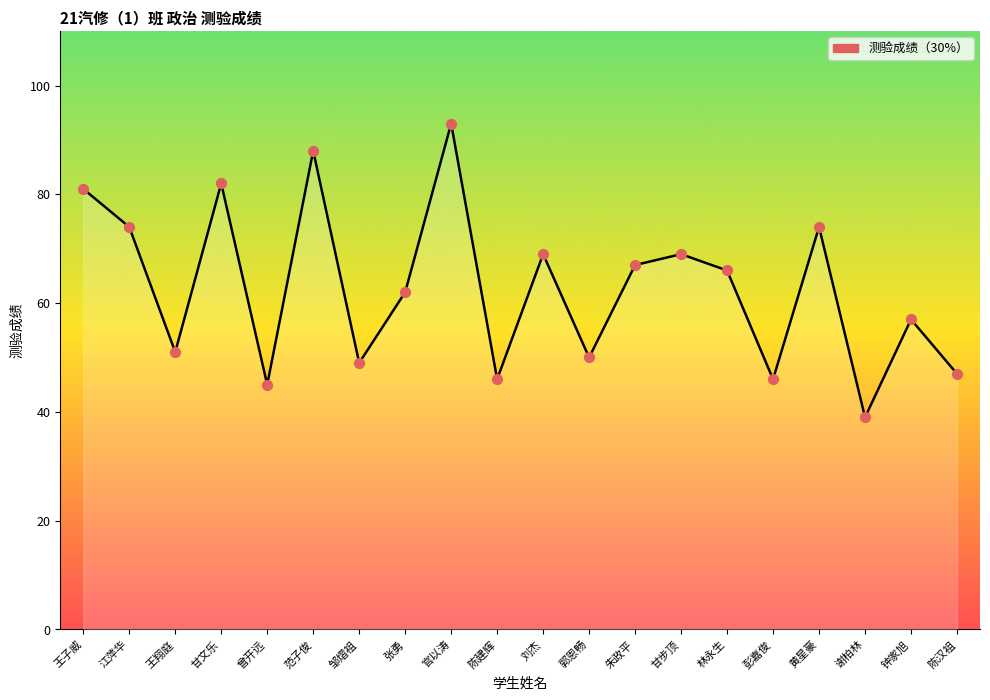

Which has a higher value, 甘步顶 or 范子俊?

范子俊